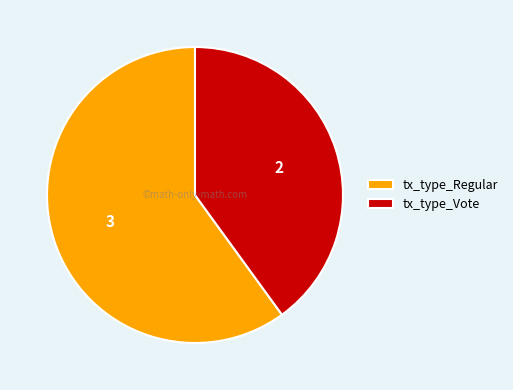

Rank the categories by value from highest to lowest.

tx_type_Regular, tx_type_Vote